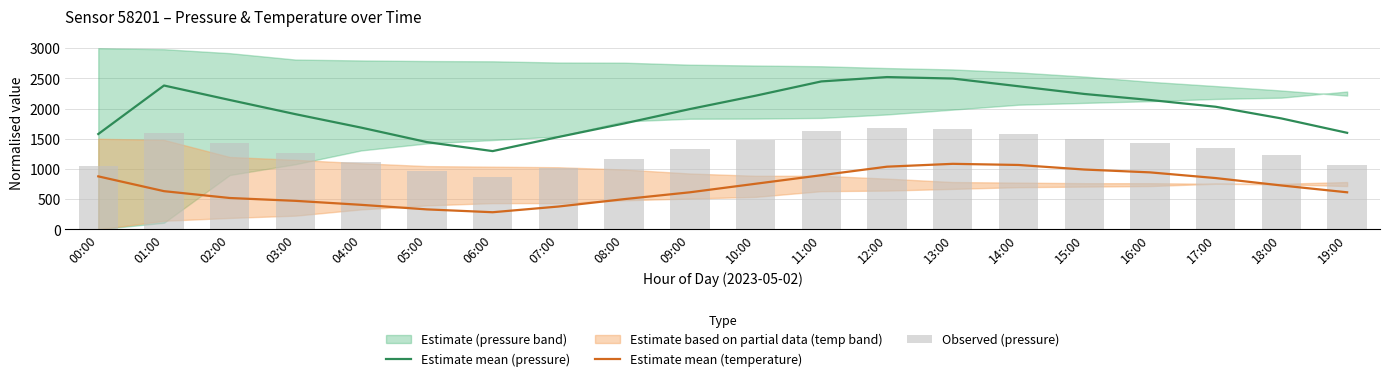

What is the sum of all Observed (pressure) values?

26411.2